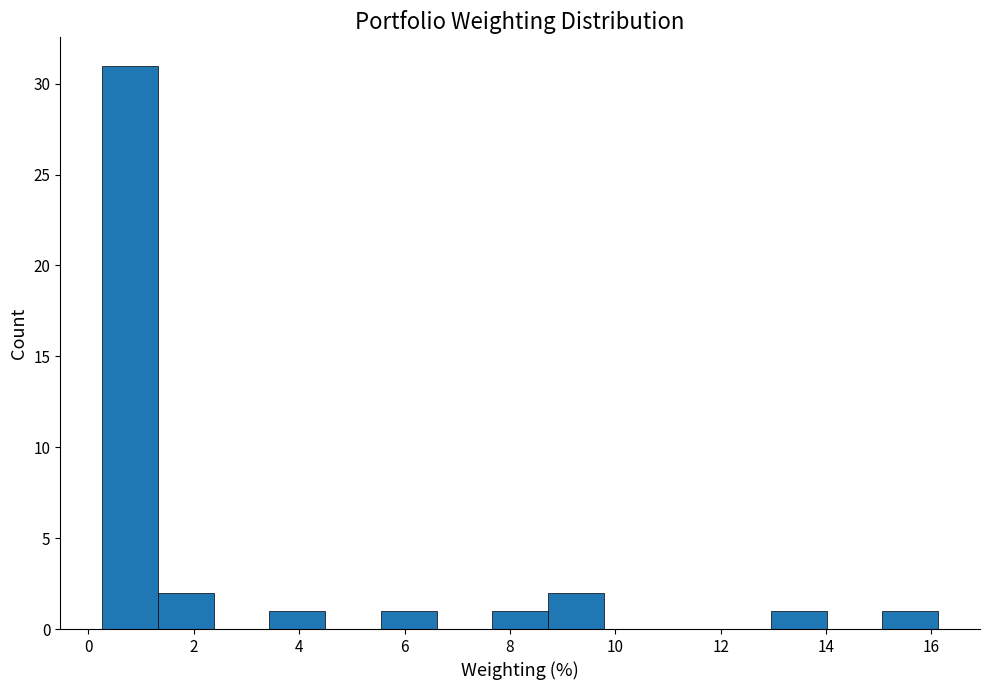

Reading left to right, transcribe this chart: for each bar, give the range it covers on the x-axis and its height. Neither the bar edges nor the heights are printed on the chart, so give them approximately, as read against the axes.

0.2 to 1.4: 31
1.4 to 2.4: 2
2.4 to 3.4: 0
3.4 to 4.4: 1
4.4 to 5.6: 0
5.6 to 6.6: 1
6.6 to 7.6: 0
7.6 to 8.8: 1
8.8 to 9.8: 2
9.8 to 10.8: 0
10.8 to 11.8: 0
11.8 to 13.0: 0
13.0 to 14.0: 1
14.0 to 15.0: 0
15.0 to 16.2: 1